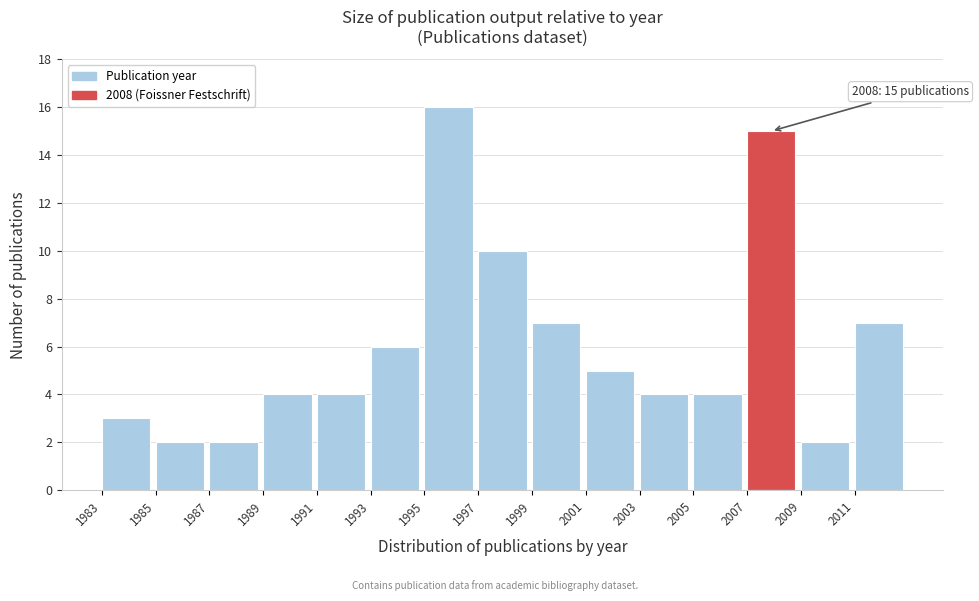

Which range on the x-axis has the tallest bar?

1995 to 1997